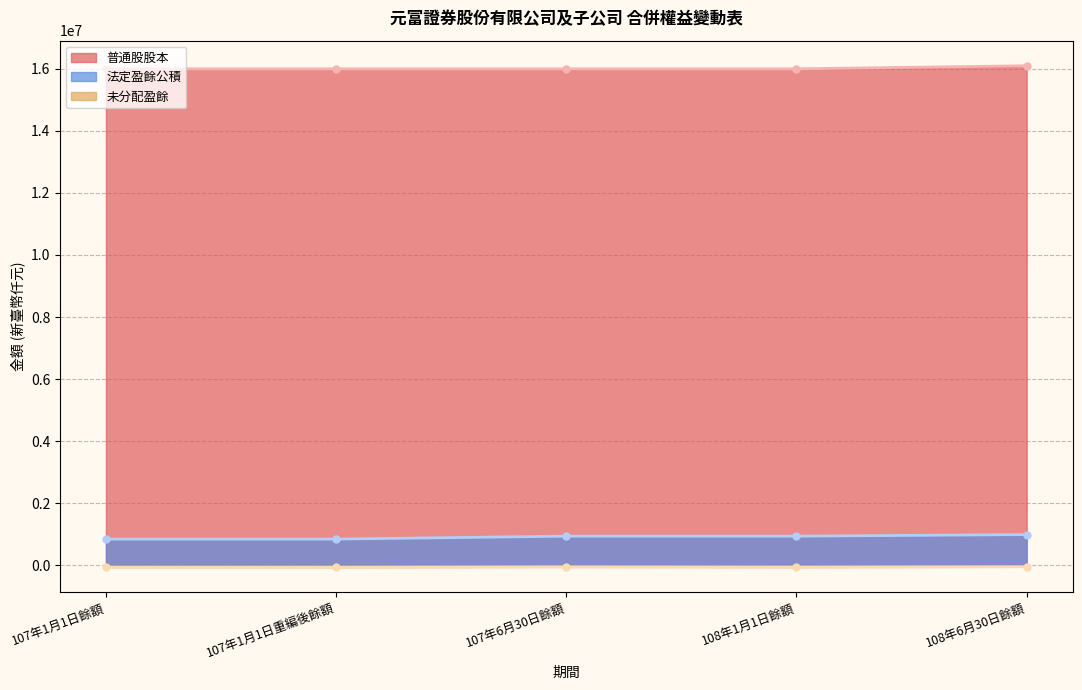

Where is 未分配盈餘 nearest to the value -52299?

107年6月30日餘額